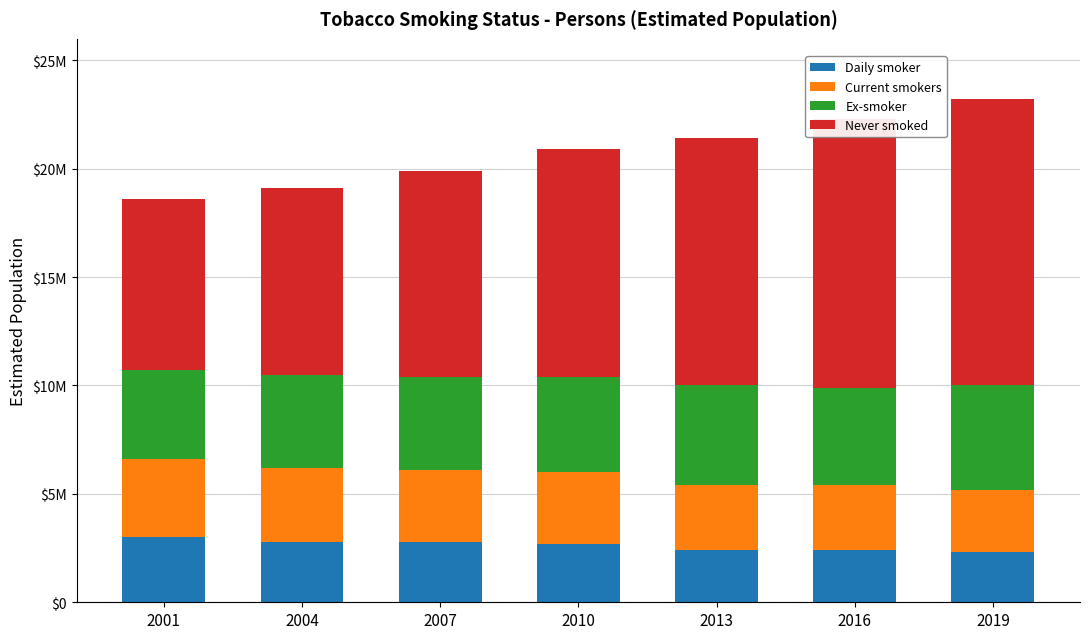

Rank the series by their maximum value, from highest to lowest.

Never smoked, Ex-smoker, Current smokers, Daily smoker